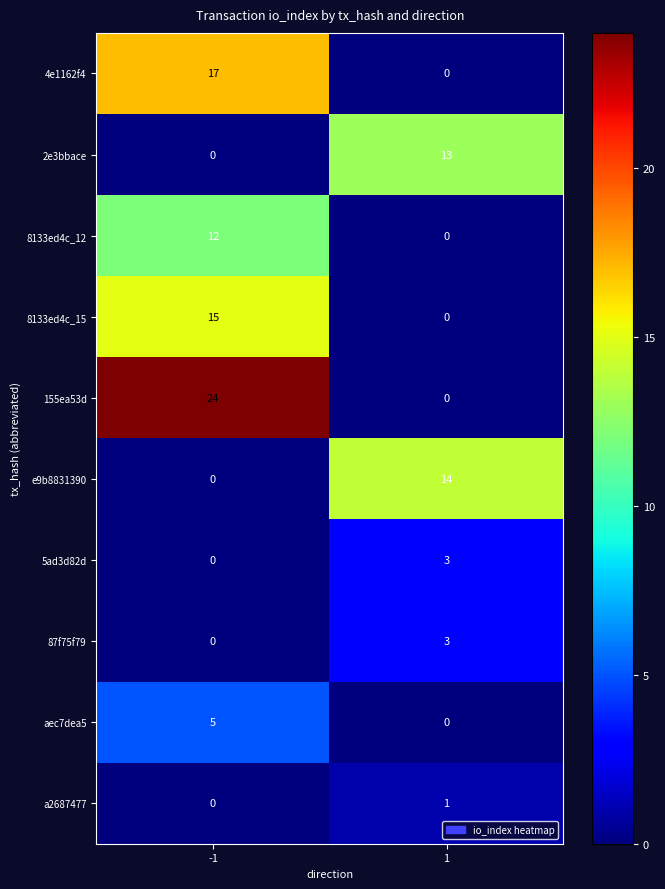

What is the greatest value displayed?

24